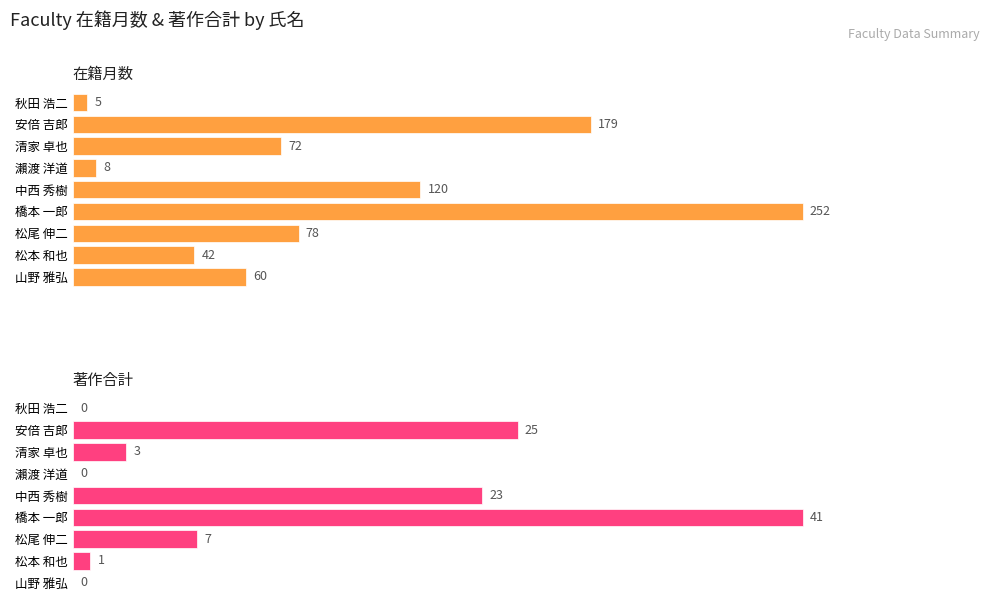

Which series has the largest total across all categories?

在籍月数